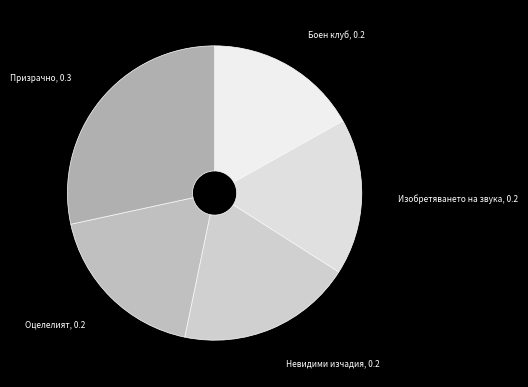

Do Невидими изчадия, 0.2 and Боен клуб, 0.2 together represent more than half of the pie?

No